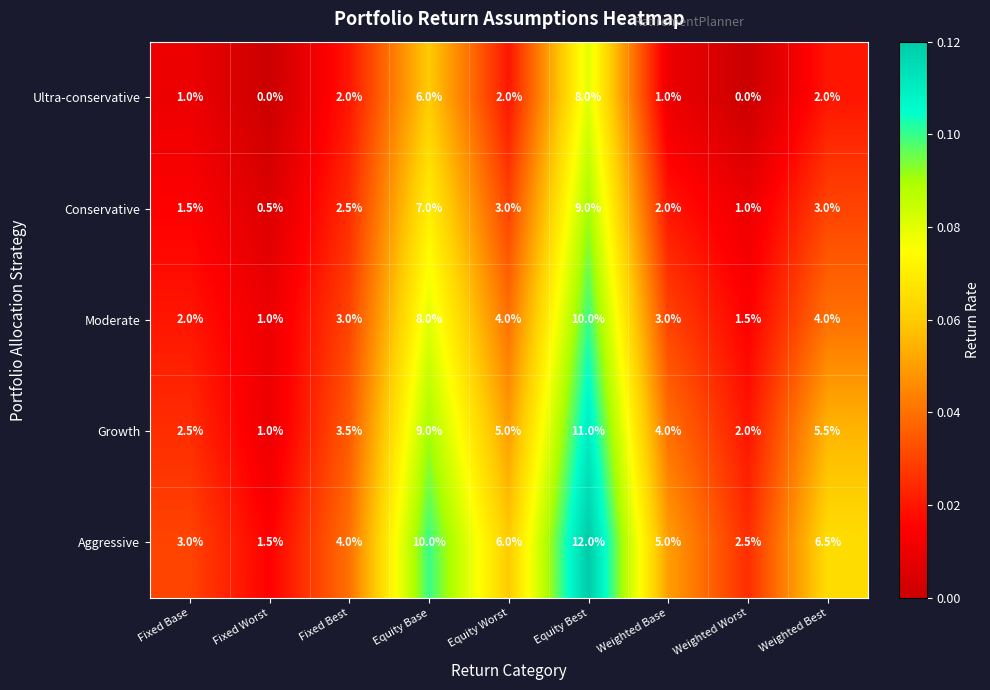

Is it true that Growth equals 1.0 at Fixed Worst?

True